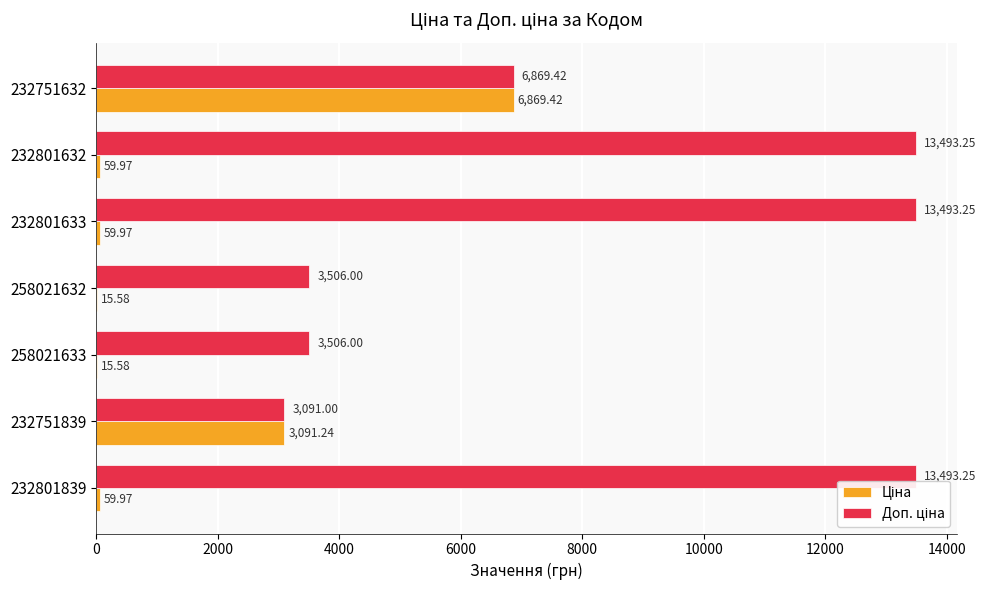

At which category is the sum across all series the highest?

232751632